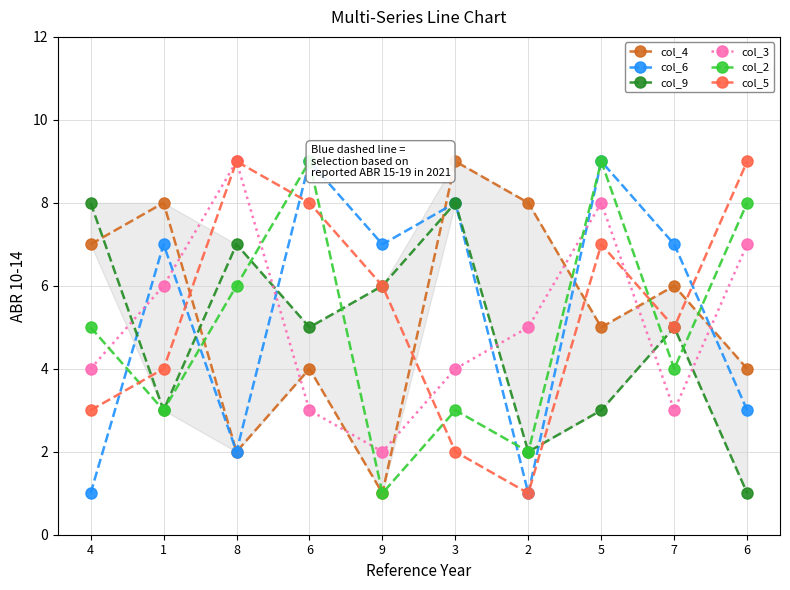

True or false: col_4 and col_2 intersect in this chart.

True